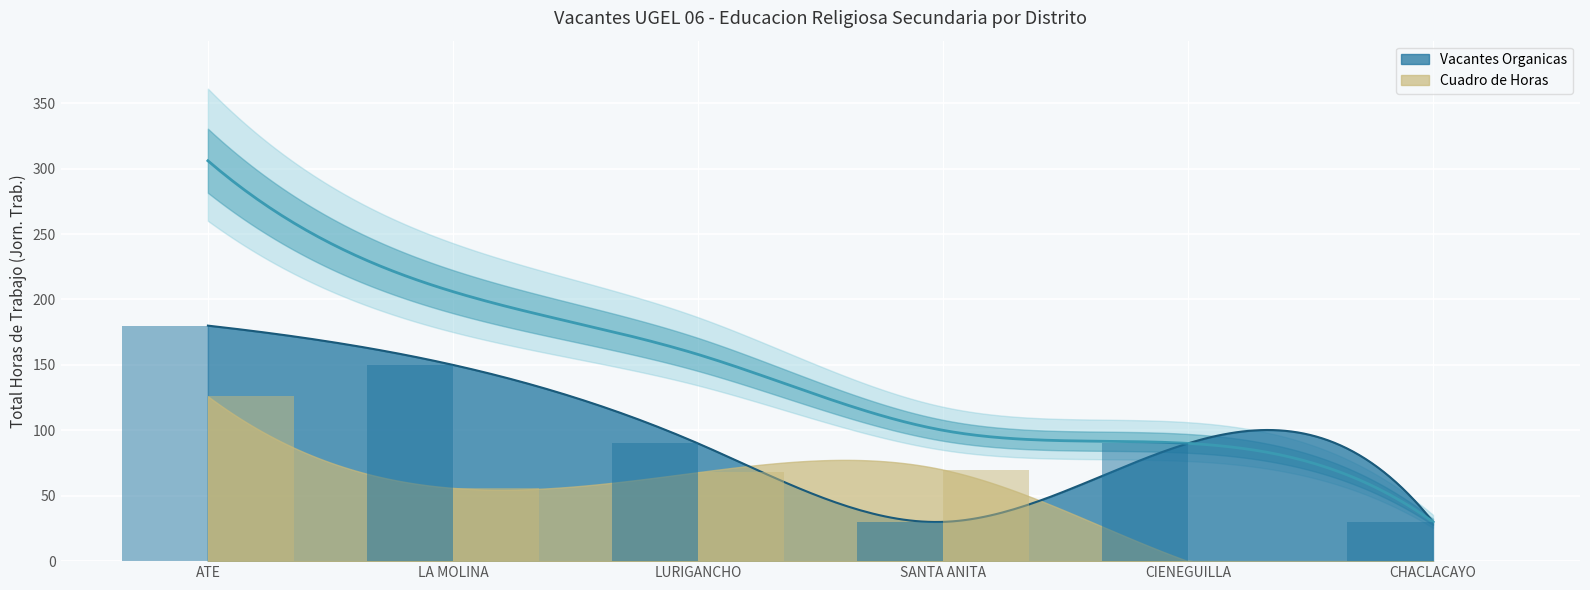

What is the difference between the maximum and minimum values in the Vacantes Organicas series?

150